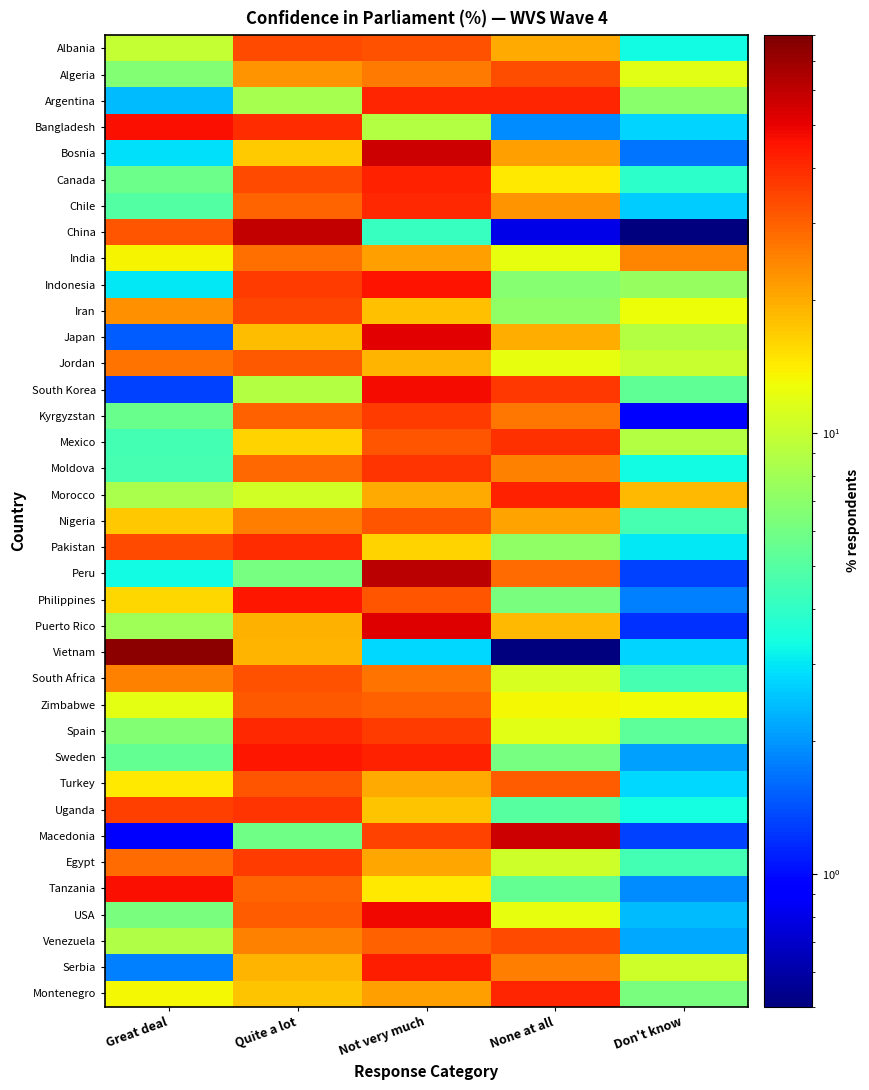

Rank the series by their maximum value, from highest to lowest.

Vietnam, Peru, China, Bosnia, Macedonia, Puerto Rico, Japan, USA, South Korea, Bangladesh, Tanzania, Indonesia, Sweden, Philippines, Serbia, Morocco, Canada, Argentina, Montenegro, Chile, Spain, Pakistan, Mexico, Uganda, Moldova, Kyrgyzstan, Egypt, Iran, Venezuela, Albania, Algeria, South Africa, Turkey, Nigeria, Zimbabwe, Jordan, India